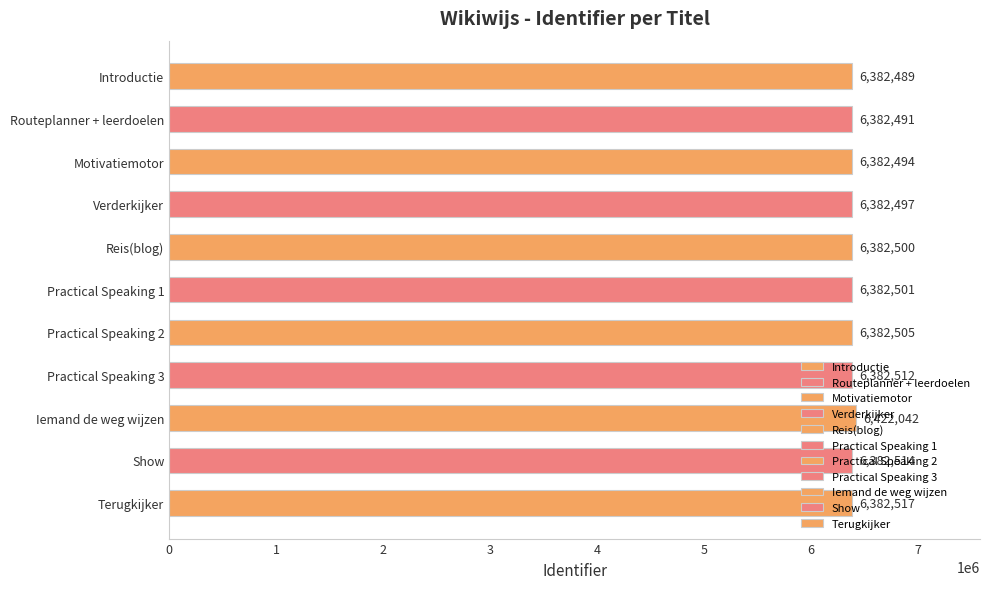

Rank the categories by value from highest to lowest.

Iemand de weg wijzen, Terugkijker, Show, Practical Speaking 3, Practical Speaking 2, Practical Speaking 1, Reis(blog), Verderkijker, Motivatiemotor, Routeplanner + leerdoelen, Introductie